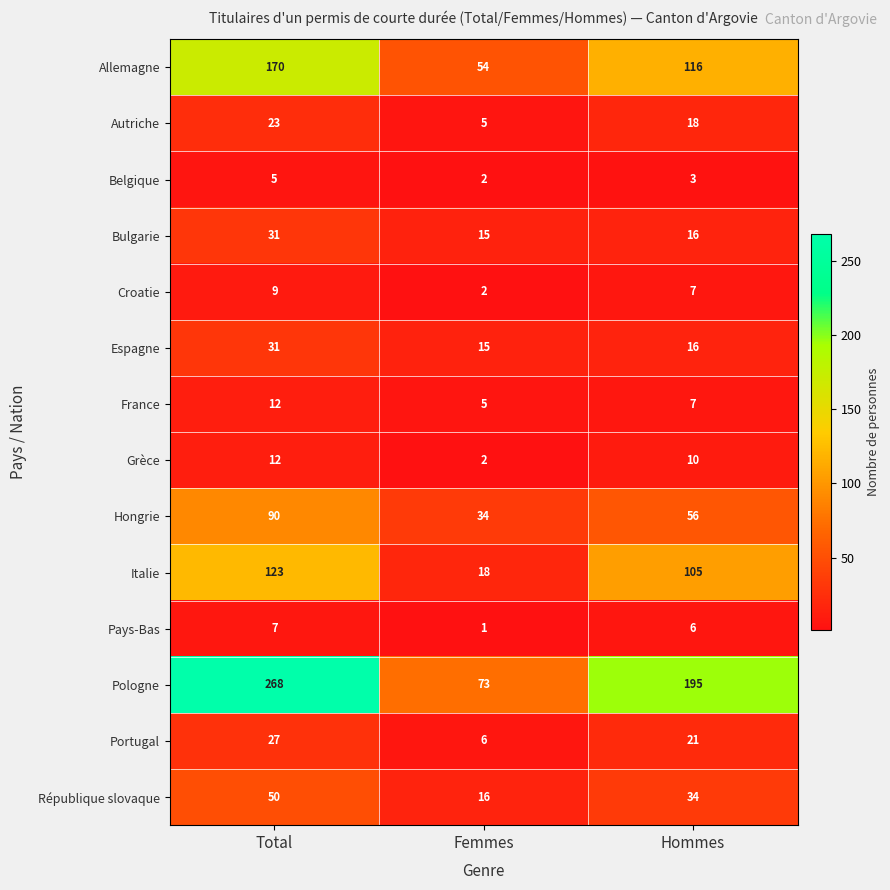

How many series are shown in this chart?

14